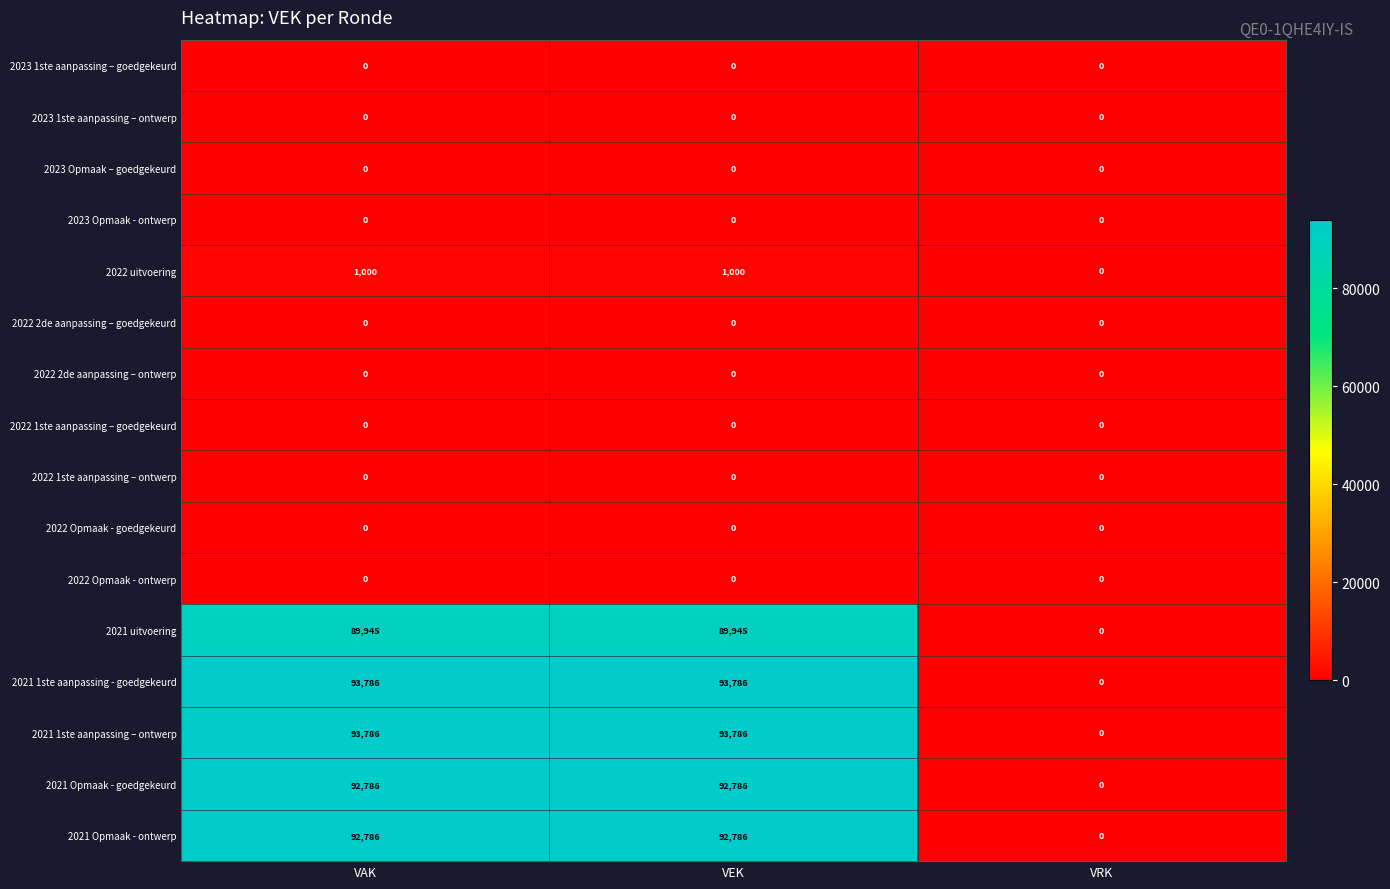

At how many categories does at least one series exceed 23125?

2